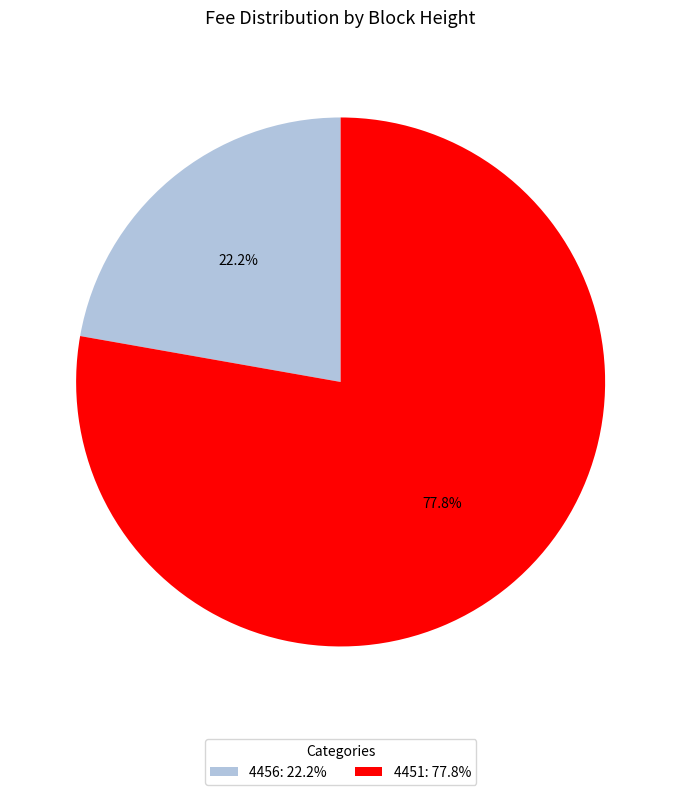

To the nearest percent, what is the difference between the largest and smallest slice percentages?

56%